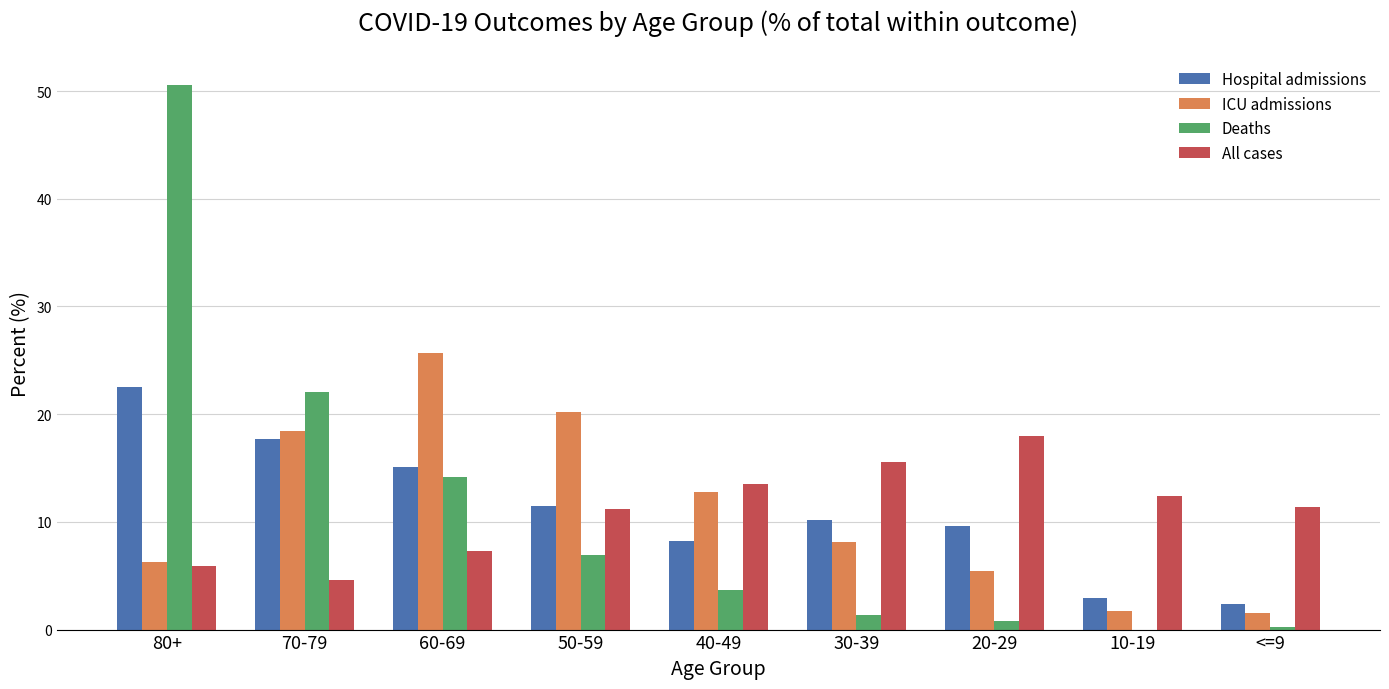

How many groups of bars are there?

9